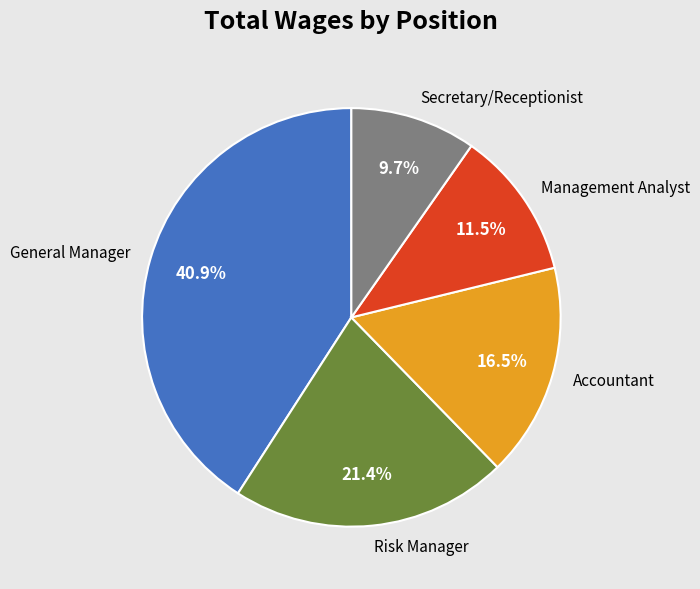

Is it true that Secretary/Receptionist is 1% of the pie?

False